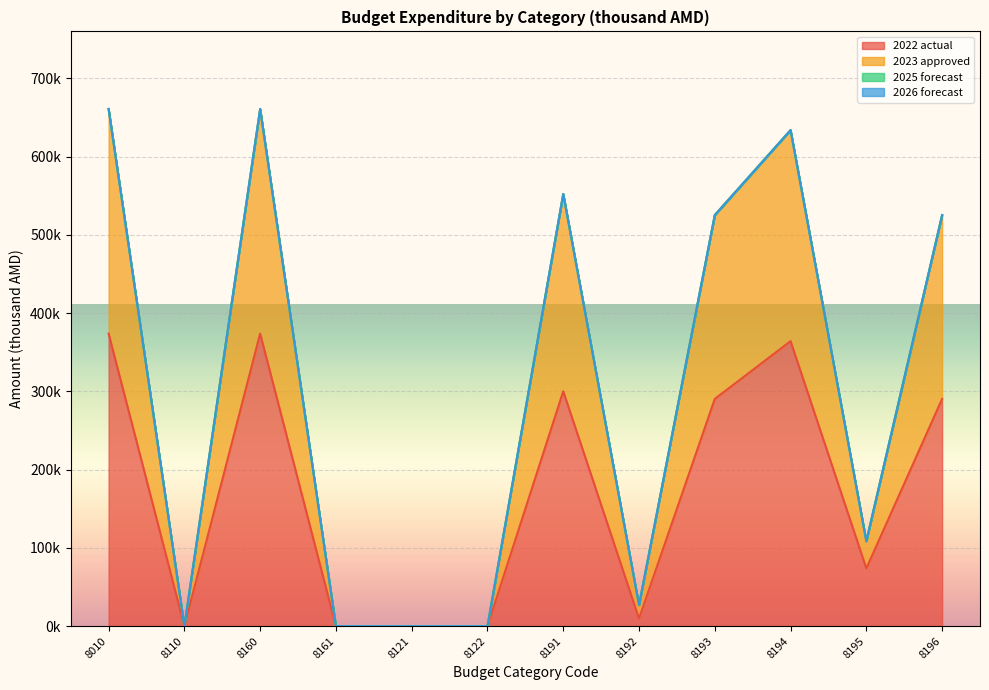

What value does the 2023 approved series have at 8195?

108557.1